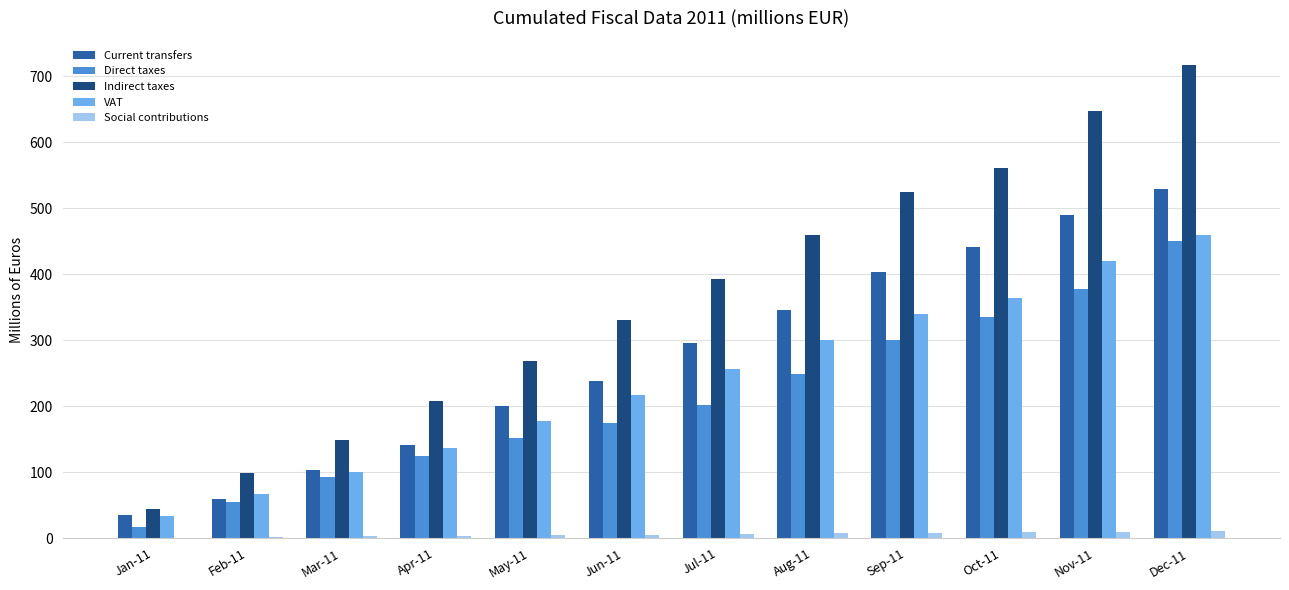

Is it true that Social contributions equals 3.2 at Apr-11?

True